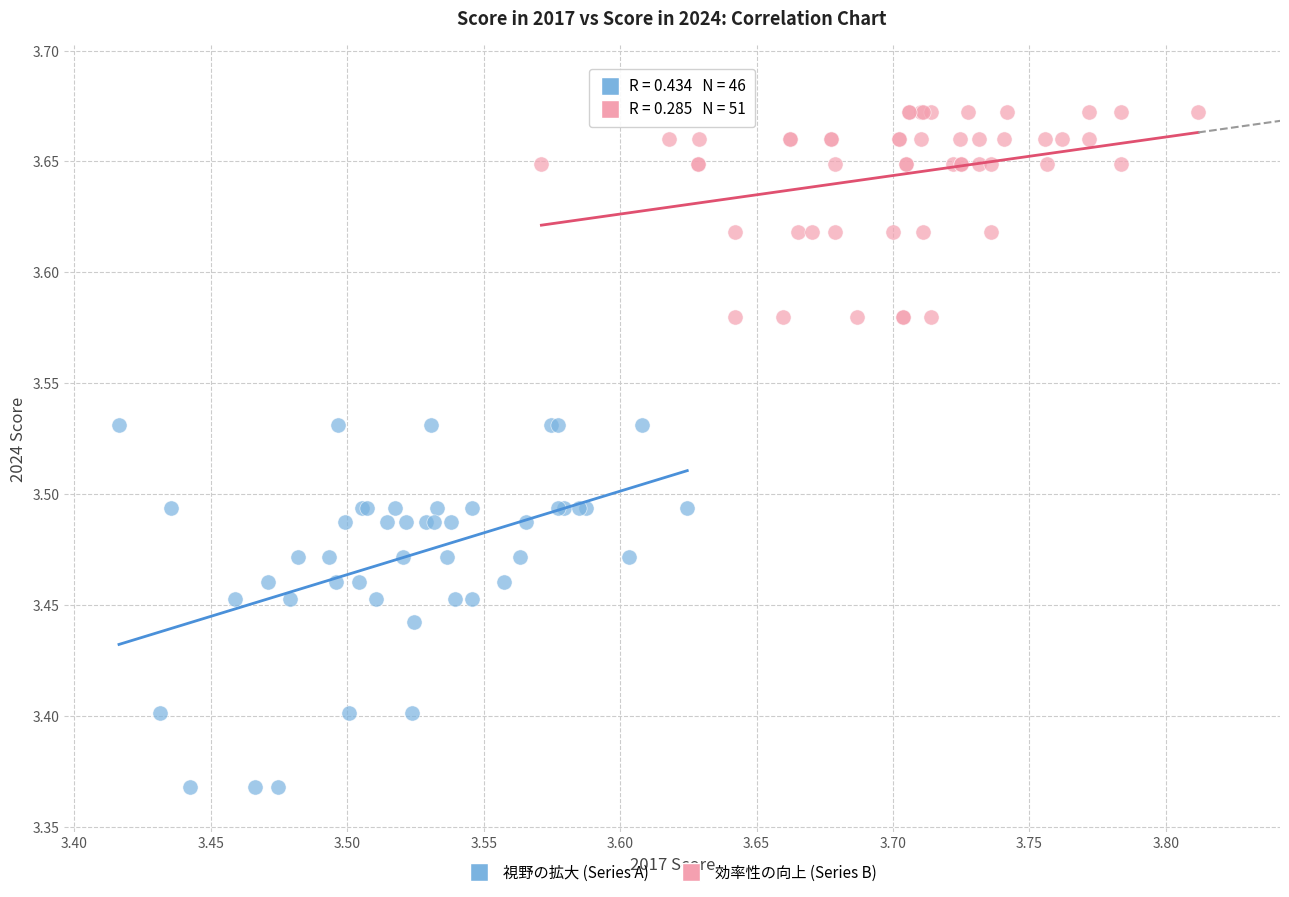

Which series contains the highest Y value?

効率性の向上 (Series B)